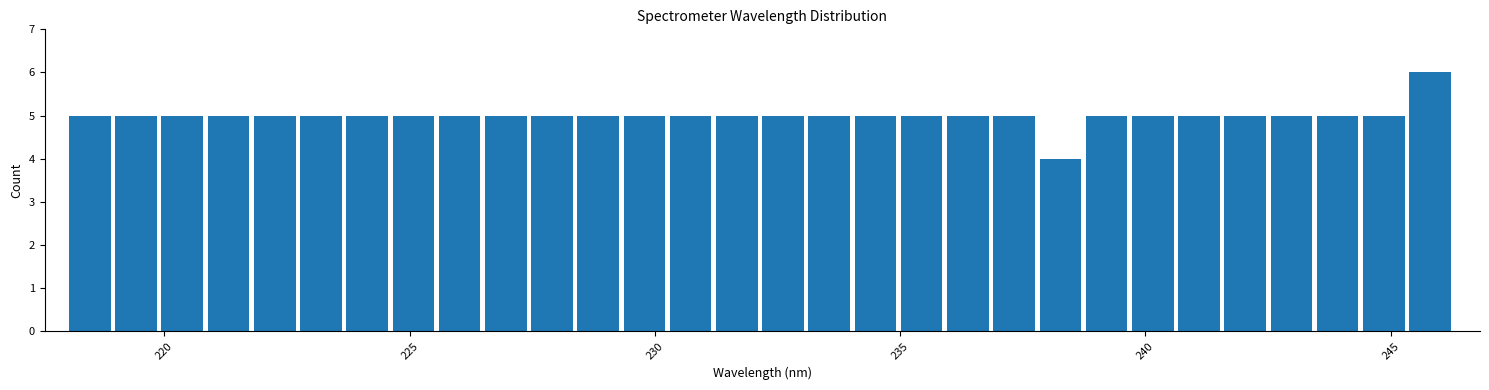

Read against the x-axis, roughly where is the centre of the tallest bar?

246.0